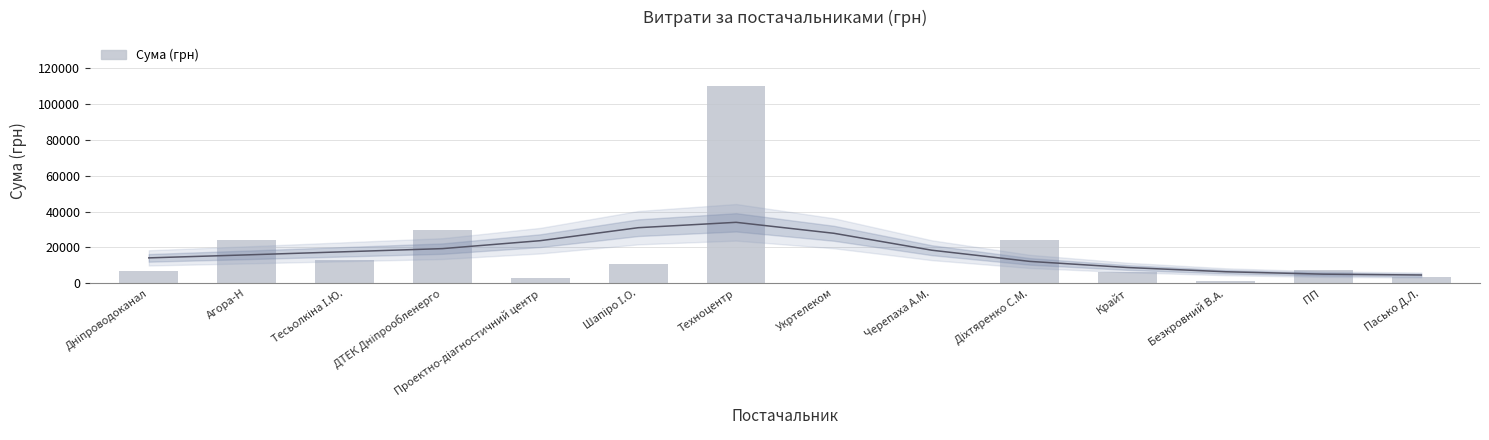

What is the change in value from Діхтяренко С.М. to Пасько Д.Л.?

-20602.6